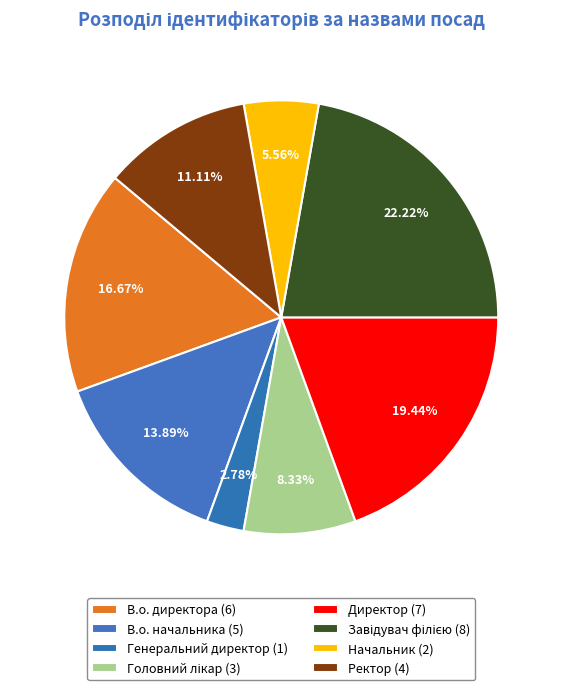

Combined, do Директор and Головний лікар account for over 50%?

No